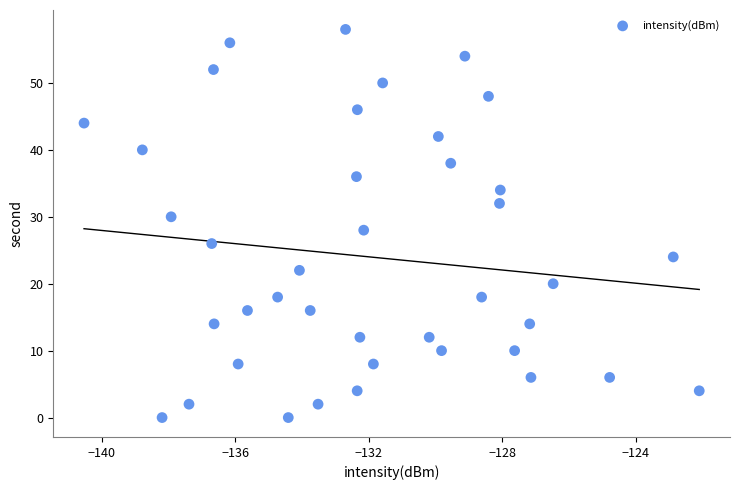

What is the range of Y values (max minus min)?

58